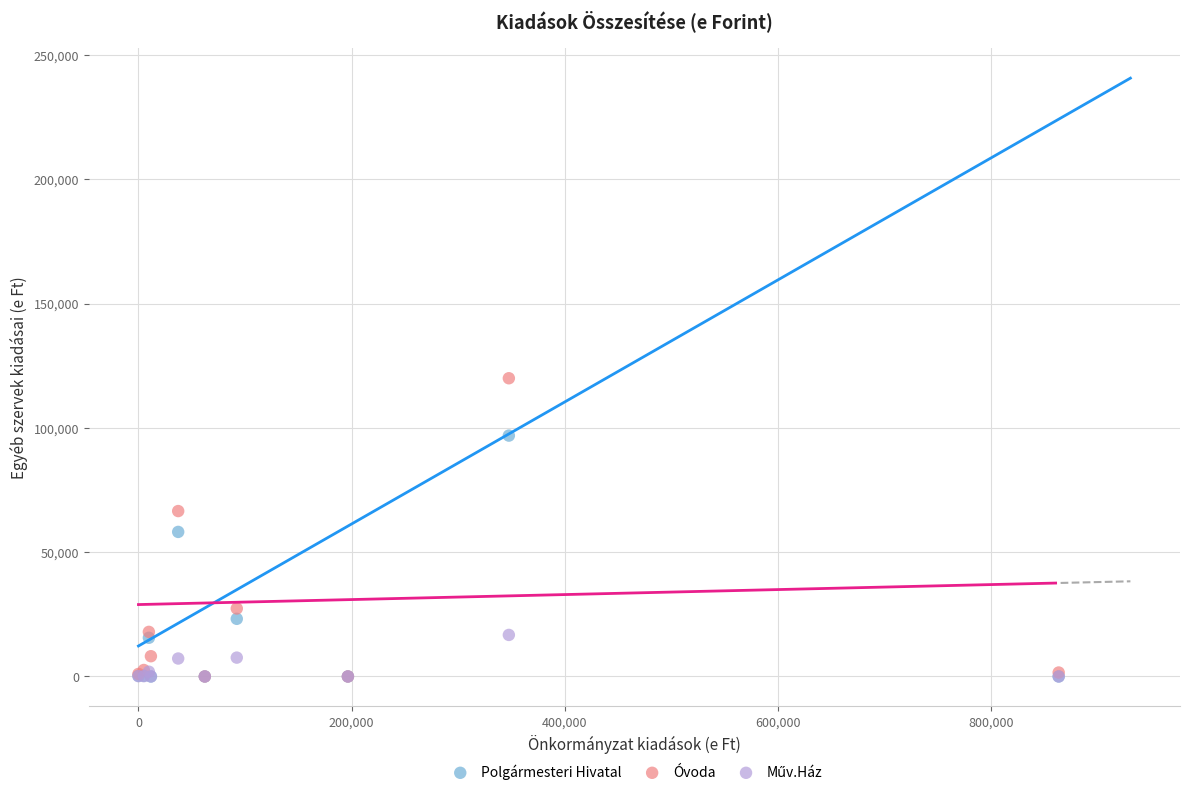

In the Polgármesteri Hivatal series, what Y value is closest to 48448?

58154